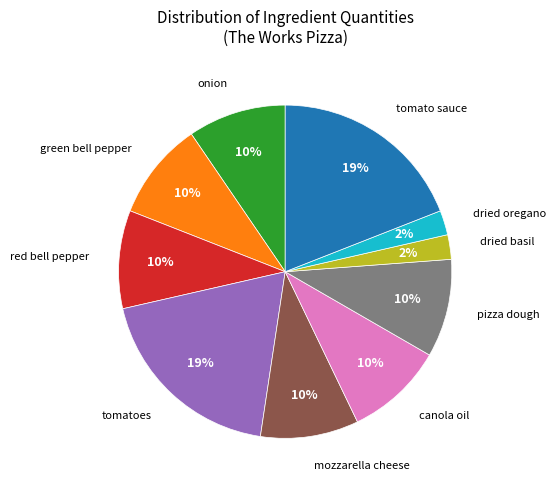

Does any single category account for the majority?

No